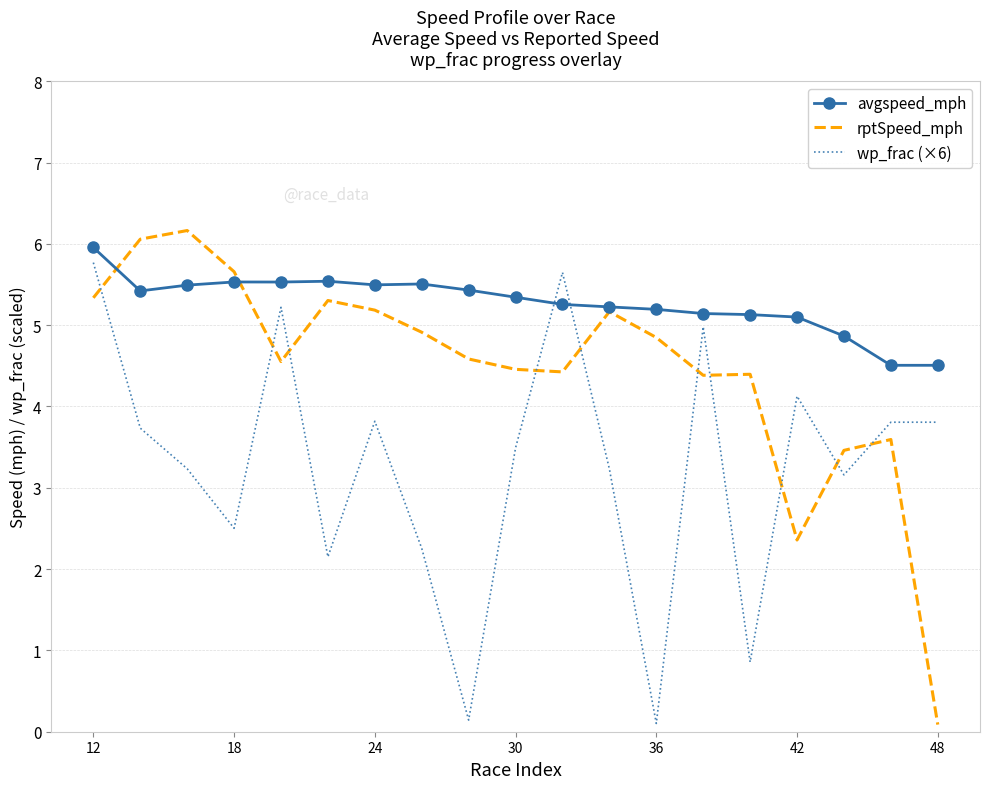

Which series has the largest total across all categories?

avgspeed_mph